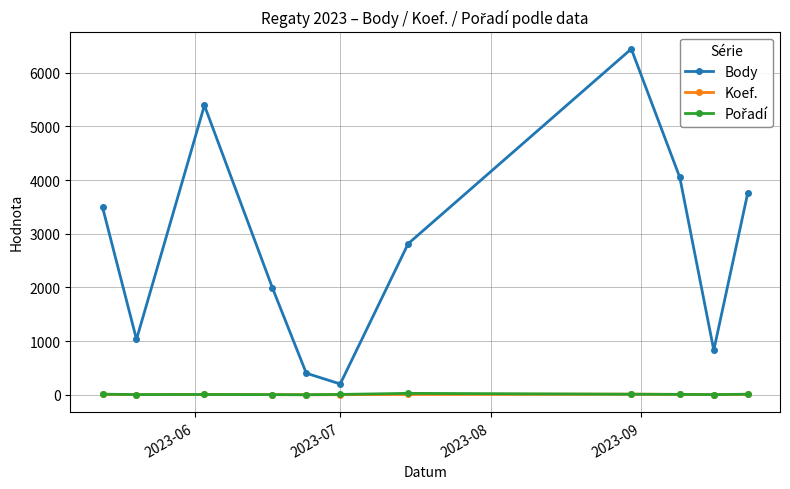

Which series has the largest range (max minus min)?

Body